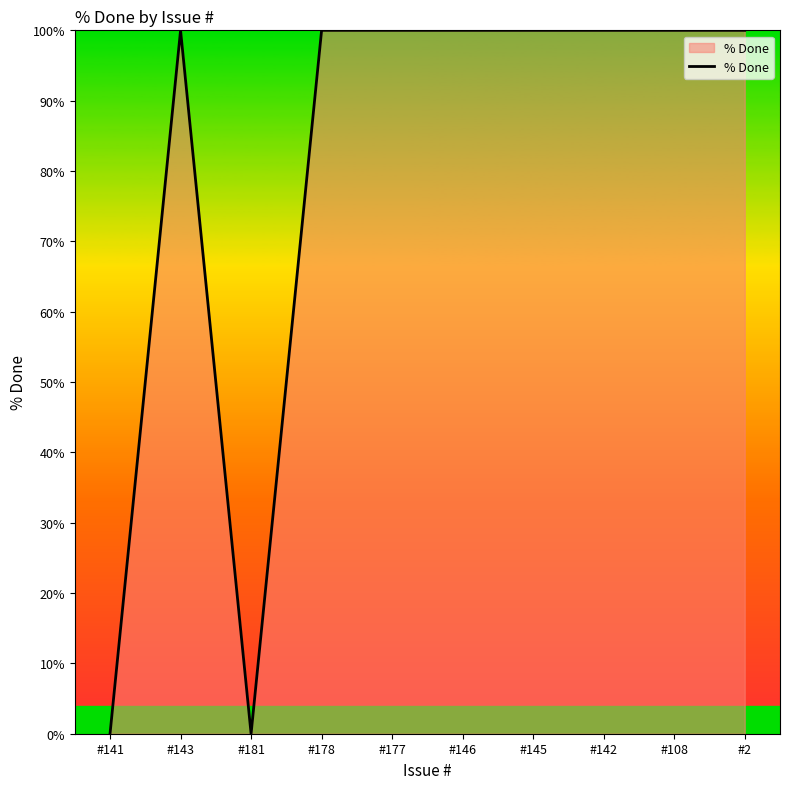

Reading left to right, extract all data points from this chart.

0	100	0	100	100	100	100	100	100	100